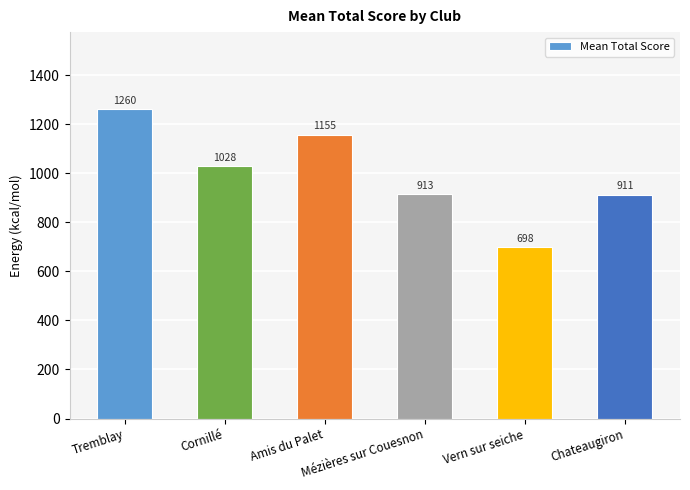

What is the label of the 4th bar from the right?

Amis du Palet